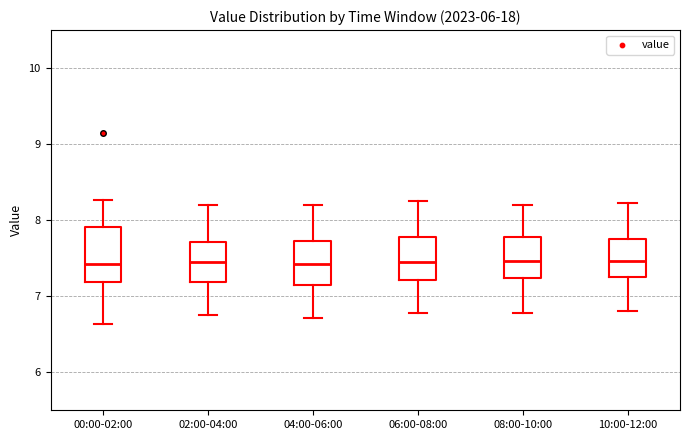

Comparing the boxes themselves (not the whiskers), which one is the tallest?

00:00-02:00